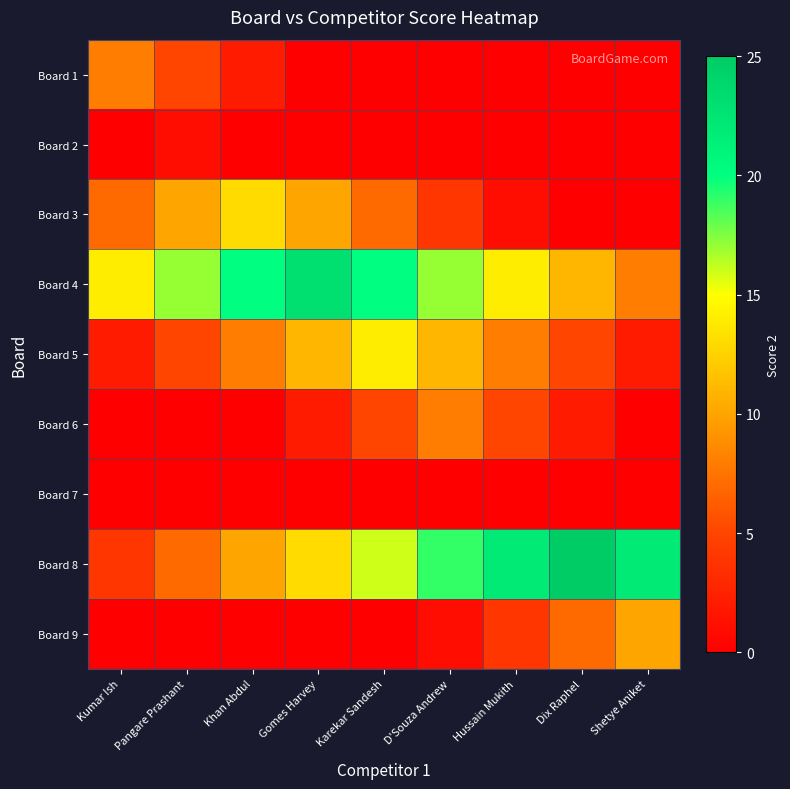

Reading right to left, extract all data points from this chart.

Board 1: Shetye Aniket=0	Dix Raphel=0	Hussain Mukith=0	D'Souza Andrew=0	Karekar Sandesh=0	Gomes Harvey=0	Khan Abdul=2	Pangare Prashant=5	Kumar Ish=8
Board 2: Shetye Aniket=0	Dix Raphel=0	Hussain Mukith=0	D'Souza Andrew=0	Karekar Sandesh=0	Gomes Harvey=0	Khan Abdul=0	Pangare Prashant=1	Kumar Ish=0
Board 3: Shetye Aniket=0	Dix Raphel=0	Hussain Mukith=1	D'Souza Andrew=4	Karekar Sandesh=7	Gomes Harvey=10	Khan Abdul=13	Pangare Prashant=10	Kumar Ish=7
Board 4: Shetye Aniket=8	Dix Raphel=11	Hussain Mukith=14	D'Souza Andrew=17	Karekar Sandesh=20	Gomes Harvey=23	Khan Abdul=20	Pangare Prashant=17	Kumar Ish=14
Board 5: Shetye Aniket=2	Dix Raphel=5	Hussain Mukith=8	D'Souza Andrew=11	Karekar Sandesh=14	Gomes Harvey=11	Khan Abdul=8	Pangare Prashant=5	Kumar Ish=2
Board 6: Shetye Aniket=0	Dix Raphel=2	Hussain Mukith=5	D'Souza Andrew=8	Karekar Sandesh=5	Gomes Harvey=2	Khan Abdul=0	Pangare Prashant=0	Kumar Ish=0
Board 7: Shetye Aniket=0	Dix Raphel=0	Hussain Mukith=0	D'Souza Andrew=0	Karekar Sandesh=0	Gomes Harvey=0	Khan Abdul=0	Pangare Prashant=0	Kumar Ish=0
Board 8: Shetye Aniket=22	Dix Raphel=25	Hussain Mukith=22	D'Souza Andrew=19	Karekar Sandesh=16	Gomes Harvey=13	Khan Abdul=10	Pangare Prashant=7	Kumar Ish=4
Board 9: Shetye Aniket=10	Dix Raphel=7	Hussain Mukith=4	D'Souza Andrew=1	Karekar Sandesh=0	Gomes Harvey=0	Khan Abdul=0	Pangare Prashant=0	Kumar Ish=0